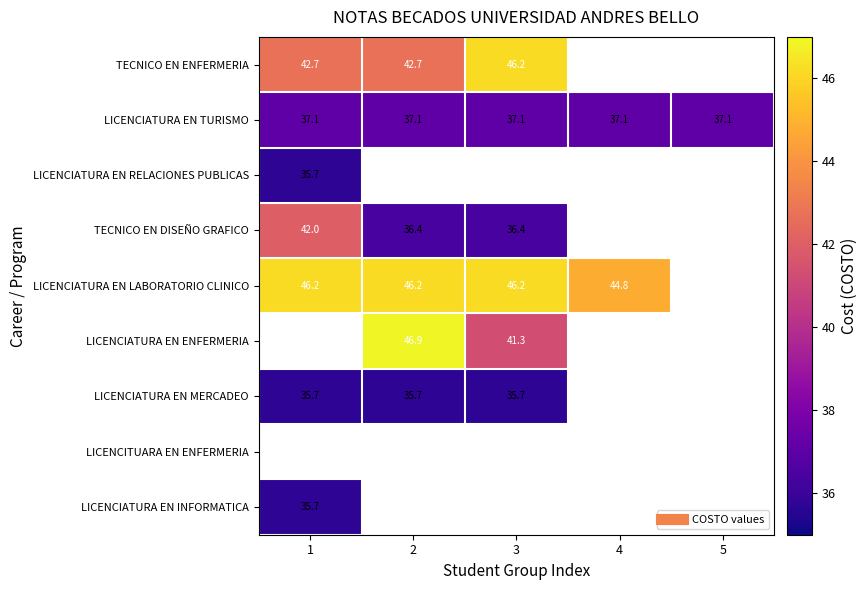

At 1, list the series in order from smallest to largest.

LICENCIATURA EN RELACIONES PUBLICAS, LICENCIATURA EN MERCADEO, LICENCIATURA EN INFORMATICA, LICENCIATURA EN TURISMO, TECNICO EN DISEÑO GRAFICO, TECNICO EN ENFERMERIA, LICENCIATURA EN LABORATORIO CLINICO, LICENCIATURA EN ENFERMERIA, LICENCITUARA EN ENFERMERIA